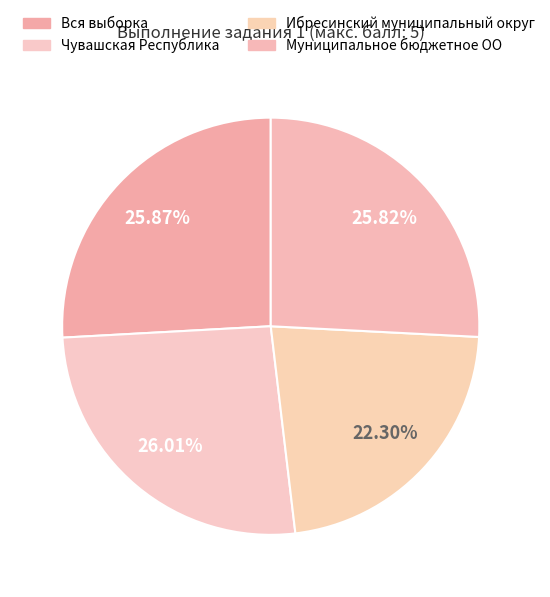

To the nearest percent, what portion does Муниципальное бюджетное ОО represent?

26%